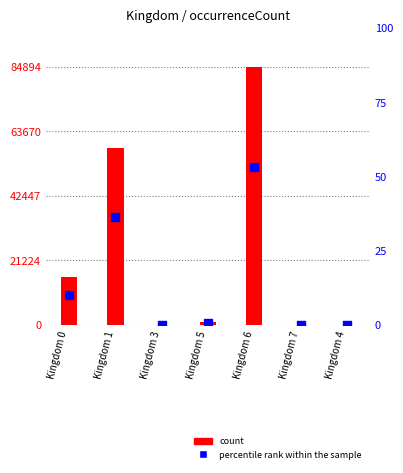

Which series reaches the maximum Y coordinate?

count